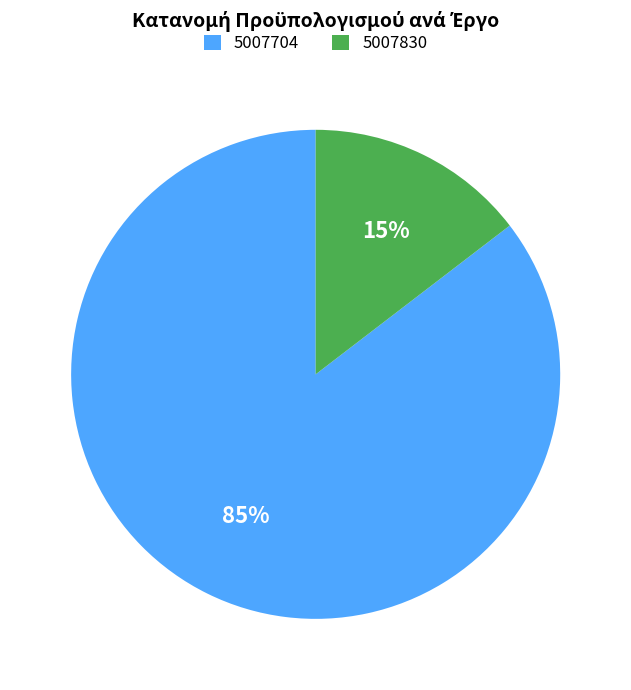

Which category accounts for the majority?

5007704